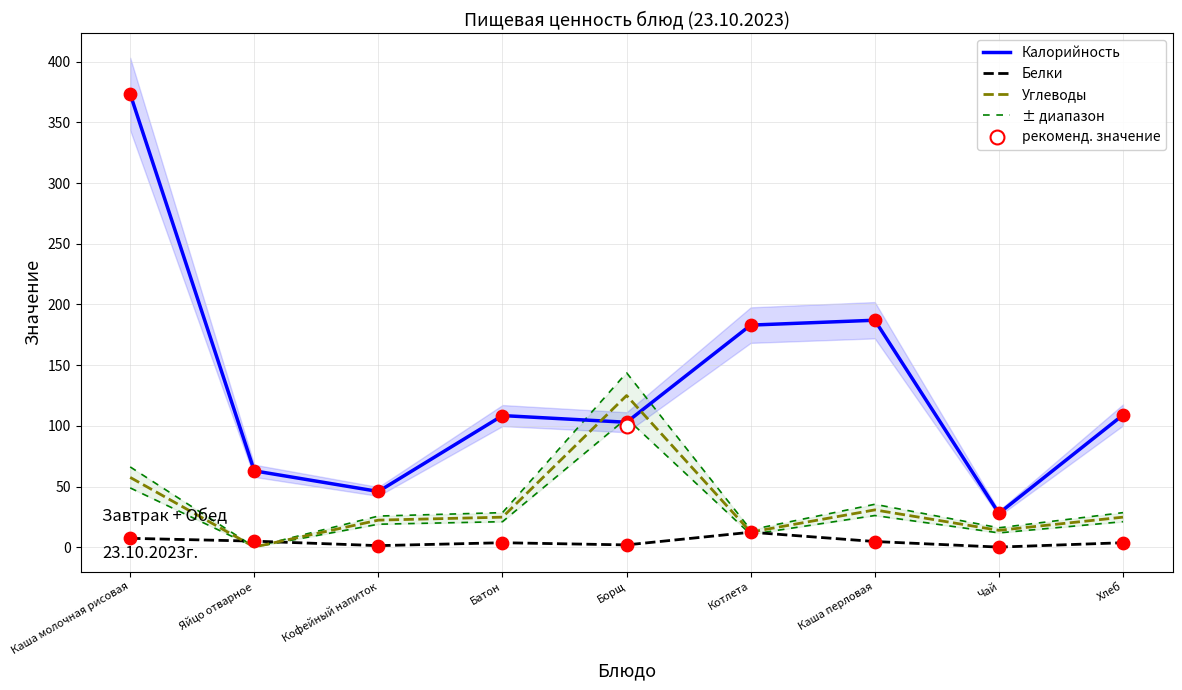

Is the value of Углеводы at Кофейный напиток greater than the value of Белки at Батон?

Yes